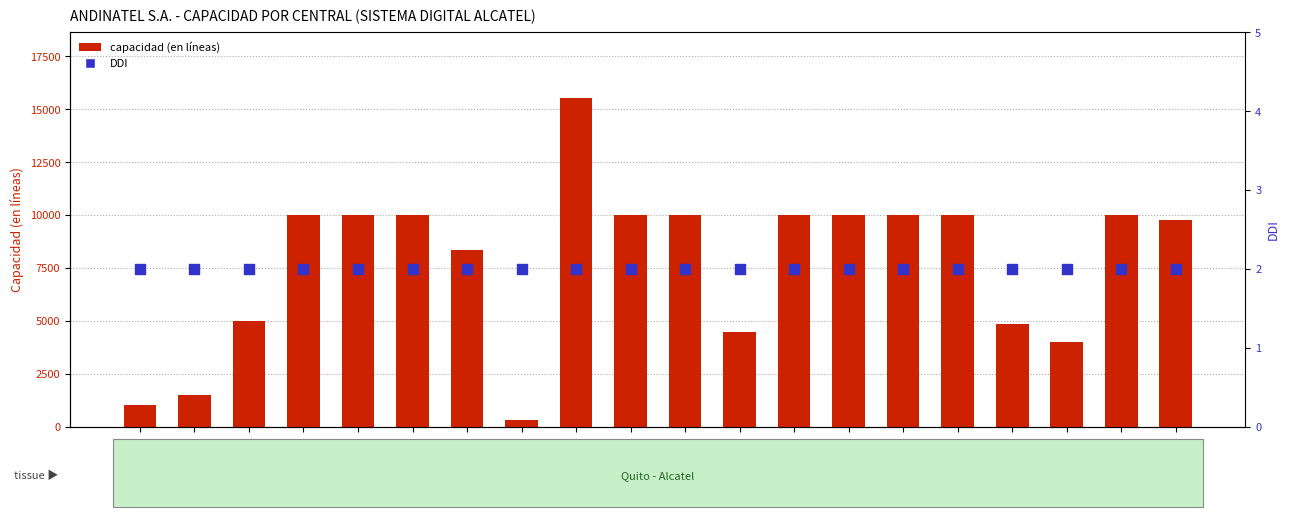

Which series reaches the maximum Y coordinate?

capacidad (en líneas)